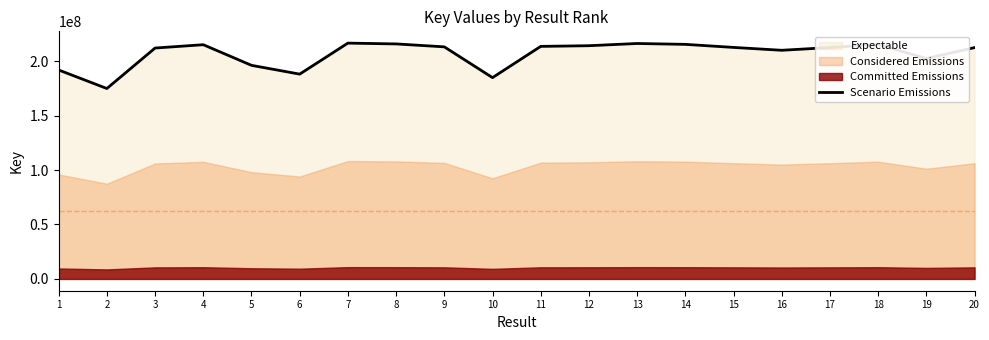

How many points are lower than both their immediate neighbors (excluding endpoints)?

5